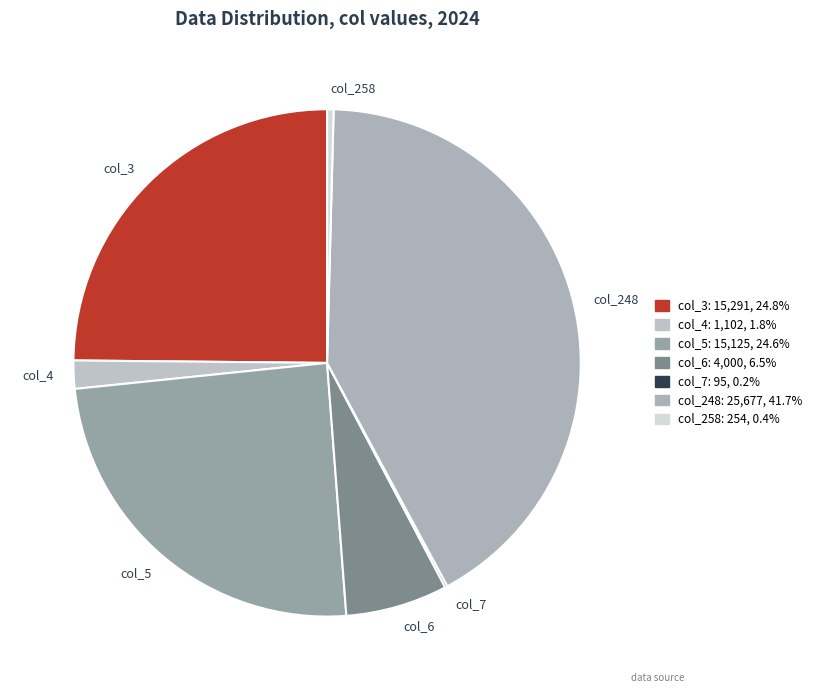

Do col_258 and col_3 together represent more than half of the pie?

No